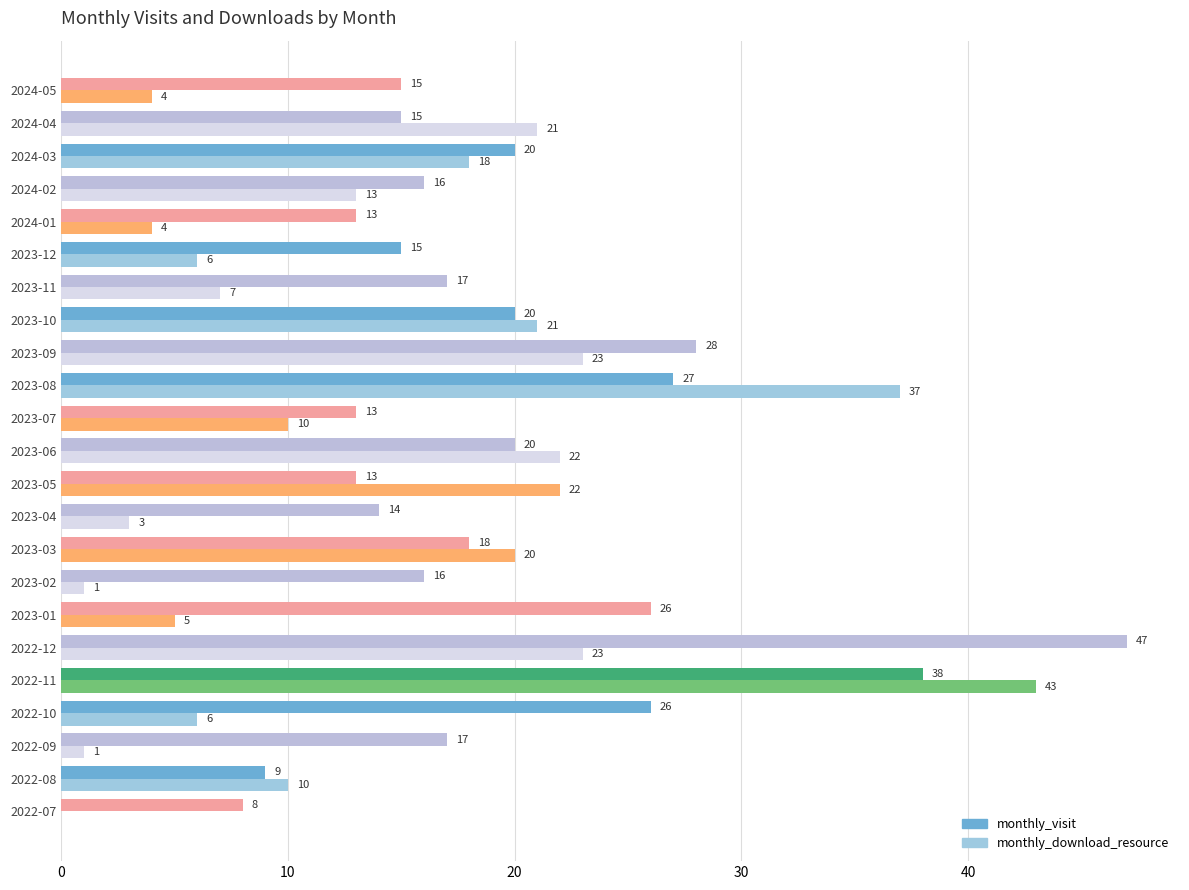

Between 2022-11 and 2023-10, which series saw the biggest shift?

monthly_download_resource